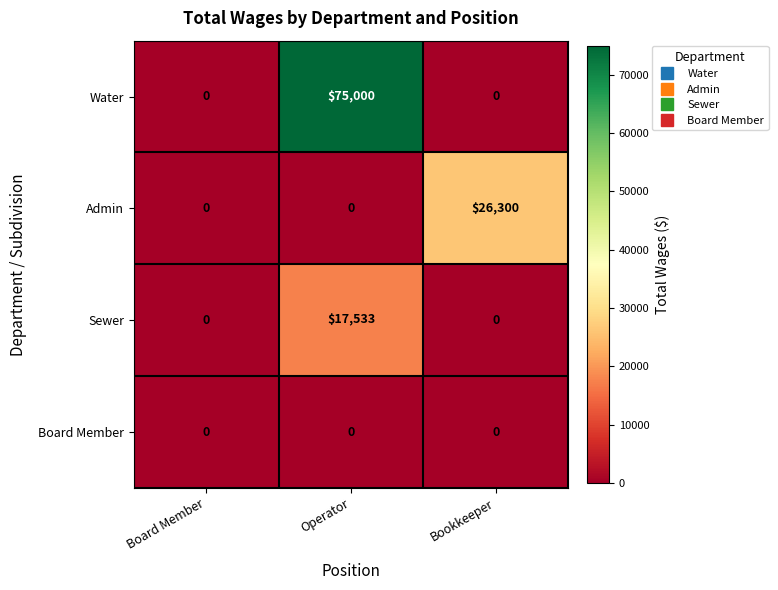

Reading left to right, list all the values displayed in this chart.

Water: 0	75000	0
Admin: 0	0	26300
Sewer: 0	17533	0
Board Member: 0	0	0